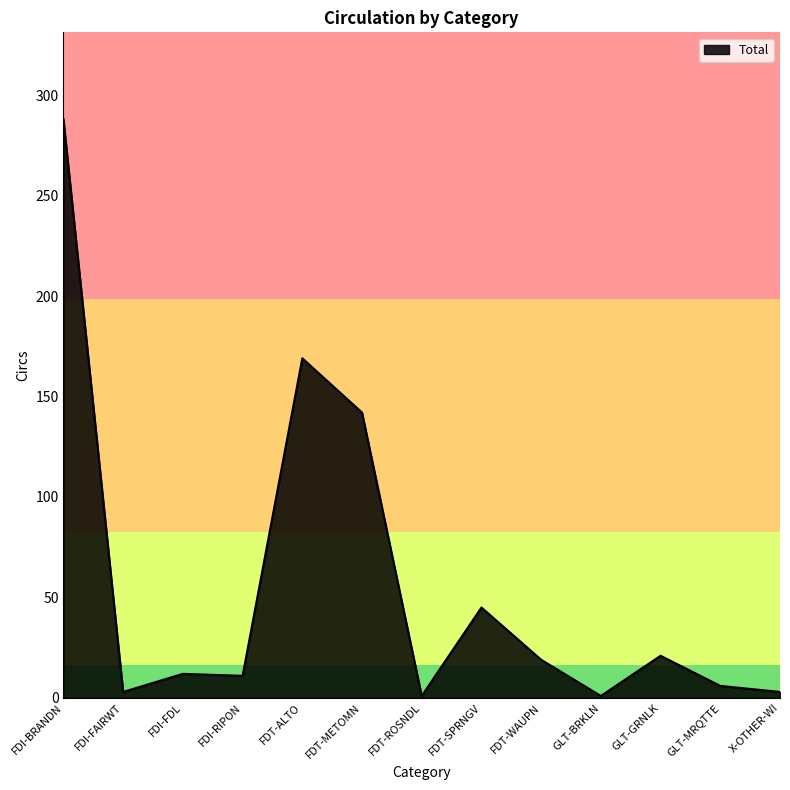

The value at X-OTHER-WI is 3. True or false?

True